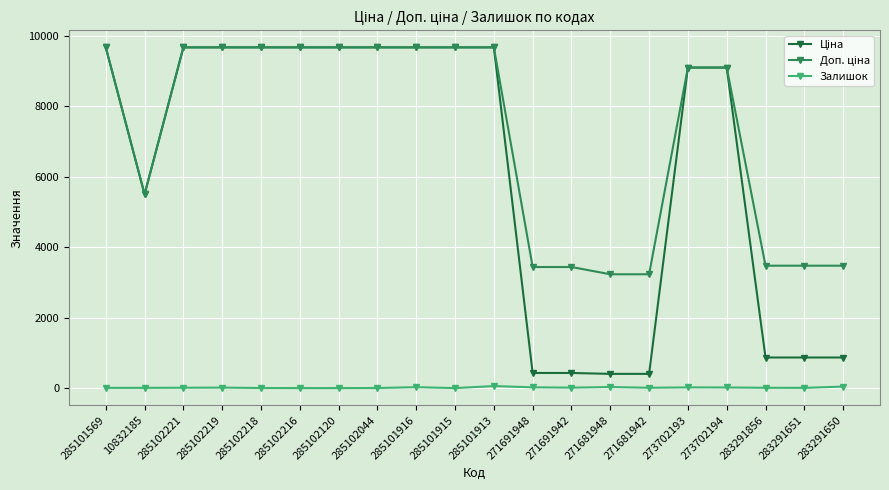

At how many categories does at least one series exceed 1696?

20